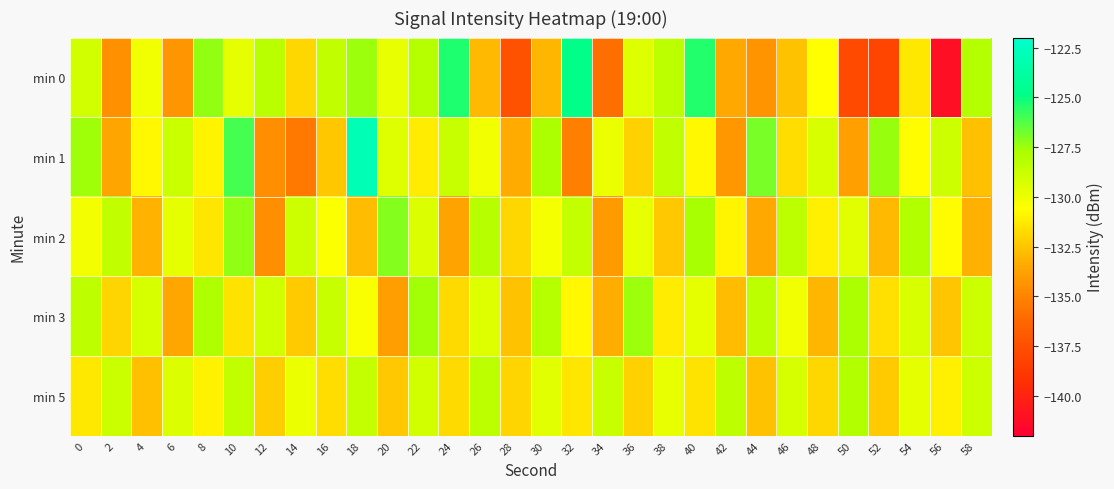

Which series has the widest spread of values?

min 0